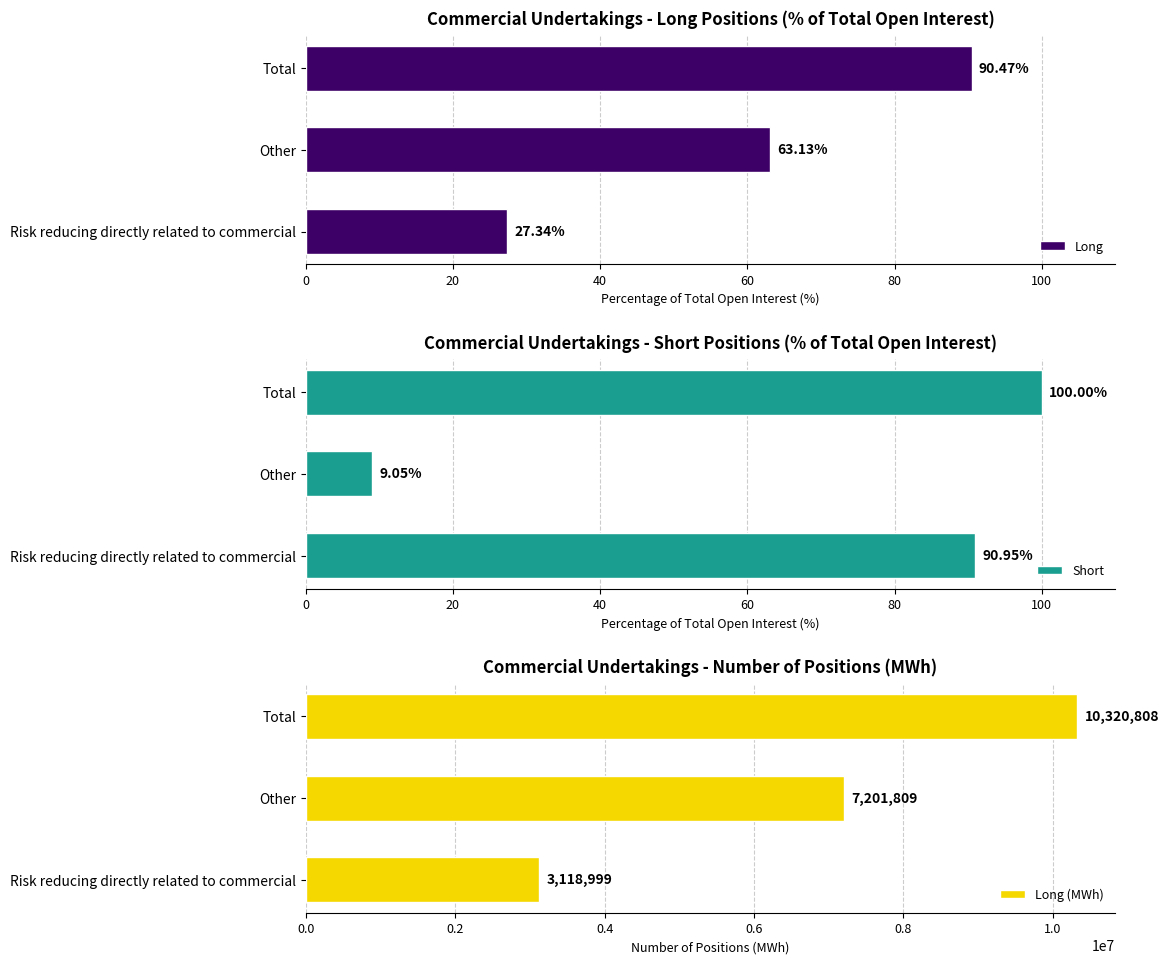

What is the value of the Long (MWh) bar at the 1st from the left?

3118999.0